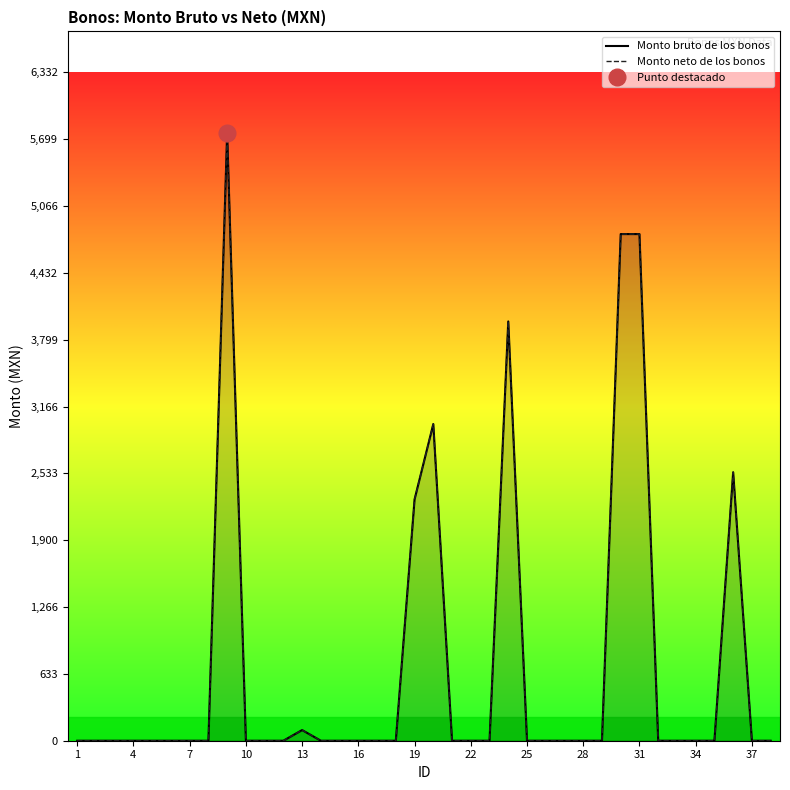

Reading right to left, list all the values displayed in this chart.

Monto bruto de los bonos: 0.0	0.0	2543.2	0.0	0.0	0.0	0.0	4800.0	4800.0	0.0	0.0	0.0	0.0	0.0	3972.2	0.0	0.0	0.0	3000.0	2286.0	0.0	0.0	0.0	0.0	0.0	101.0	0.0	0.0	0.0	5756.4	0.0	0.0	0.0	0.0	0.0	0.0	0.0	0.0
Monto neto de los bonos: 0.0	0.0	2543.2	0.0	0.0	0.0	0.0	4800.0	4800.0	0.0	0.0	0.0	0.0	0.0	3972.2	0.0	0.0	0.0	3000.0	2286.0	0.0	0.0	0.0	0.0	0.0	101.0	0.0	0.0	0.0	5756.4	0.0	0.0	0.0	0.0	0.0	0.0	0.0	0.0